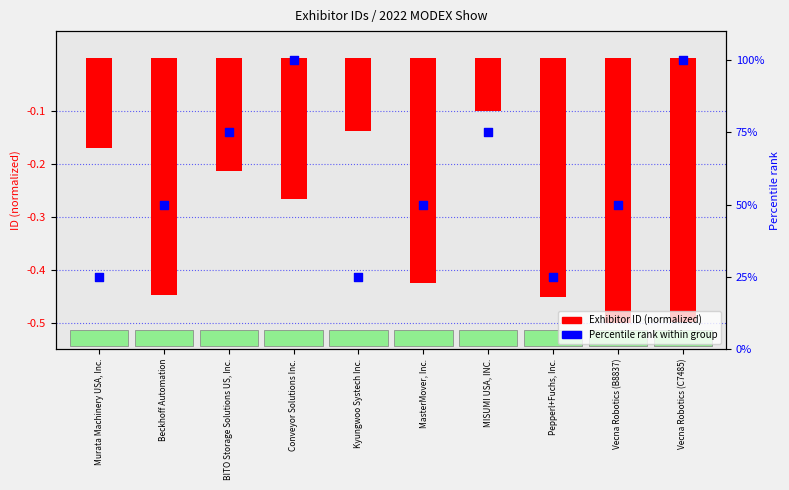

What is the total value across all series at BITO Storage Solutions US, Inc.?

74.8